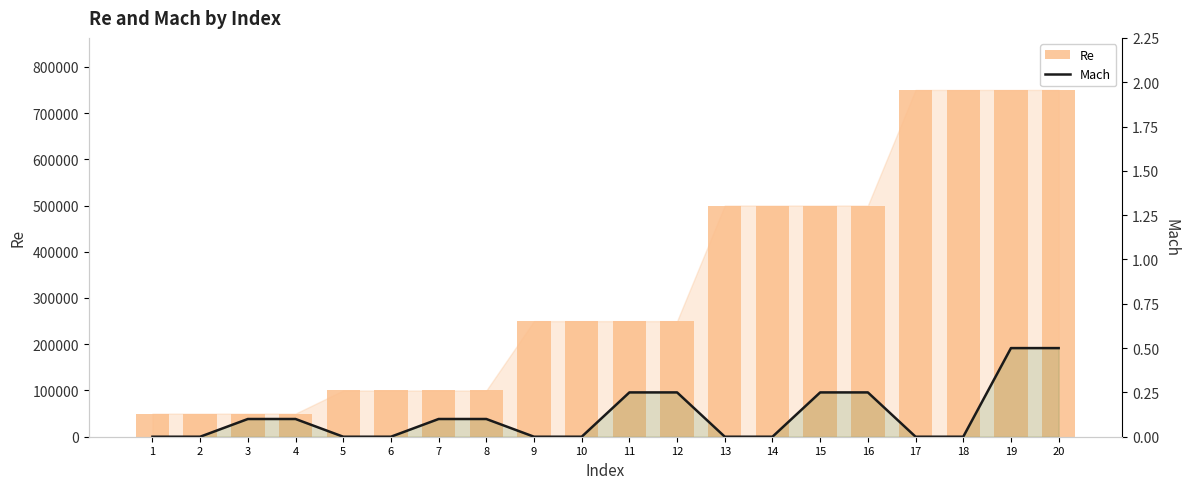

Are the bars grouped side by side (vs. stacked)?

Yes